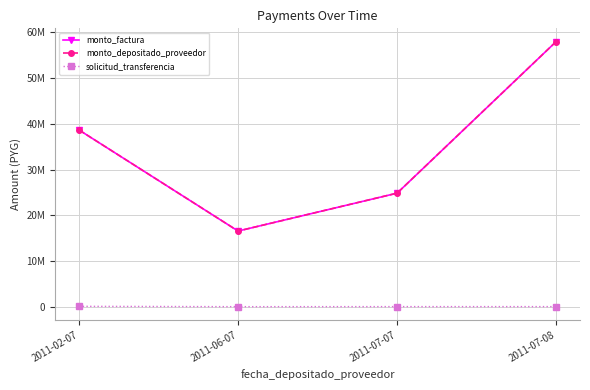

At which label does monto_factura first exceed 38640000?

2011-07-08